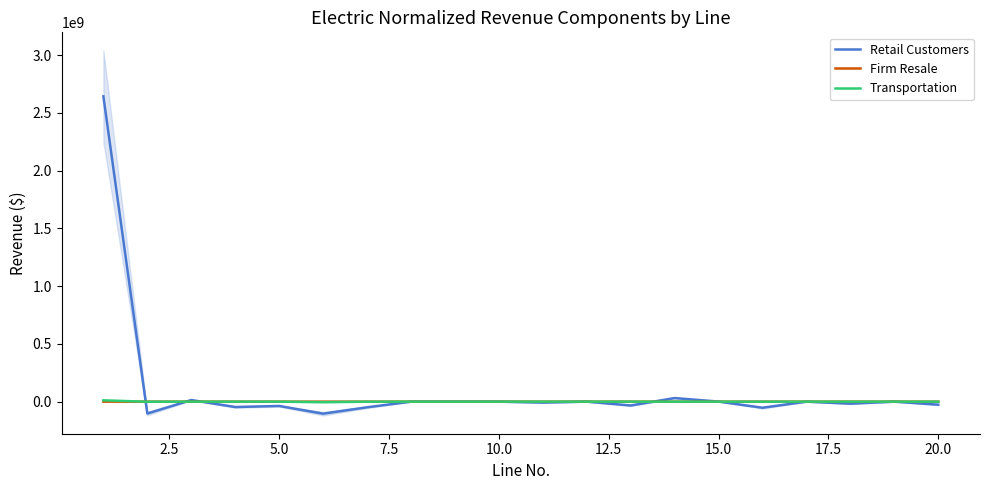

Does the chart have visible grid lines?

No